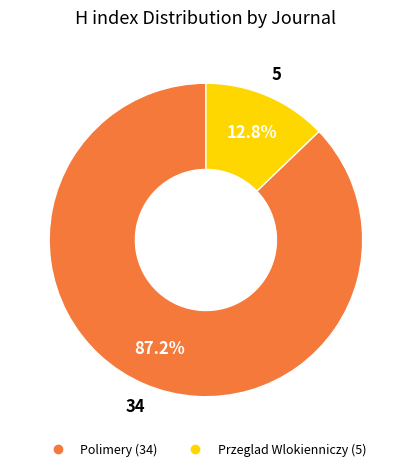

Is Przeglad Wlokienniczy the majority of the pie?

No